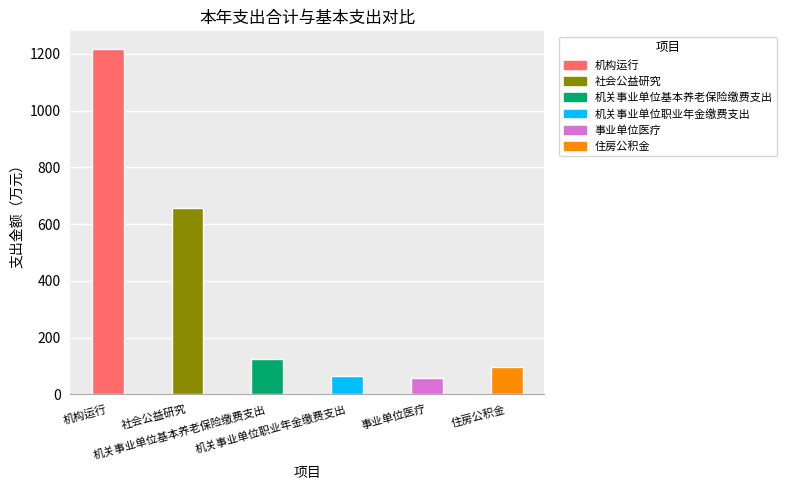

At how many categories does at least one series exceed 1084?

1